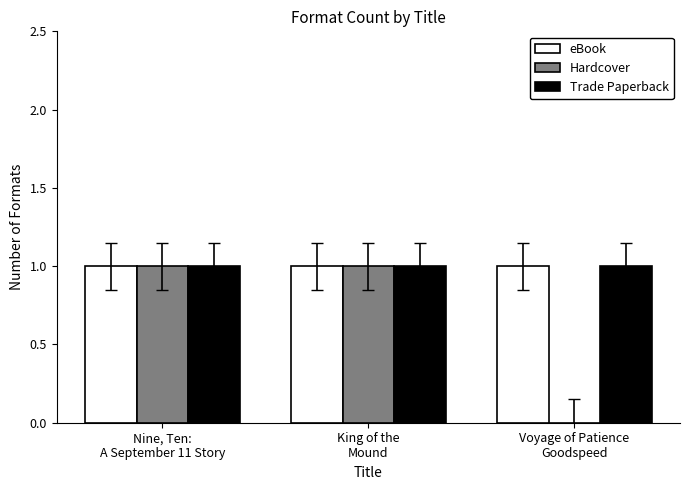

What are all the series names shown in the legend?

eBook, Hardcover, Trade Paperback